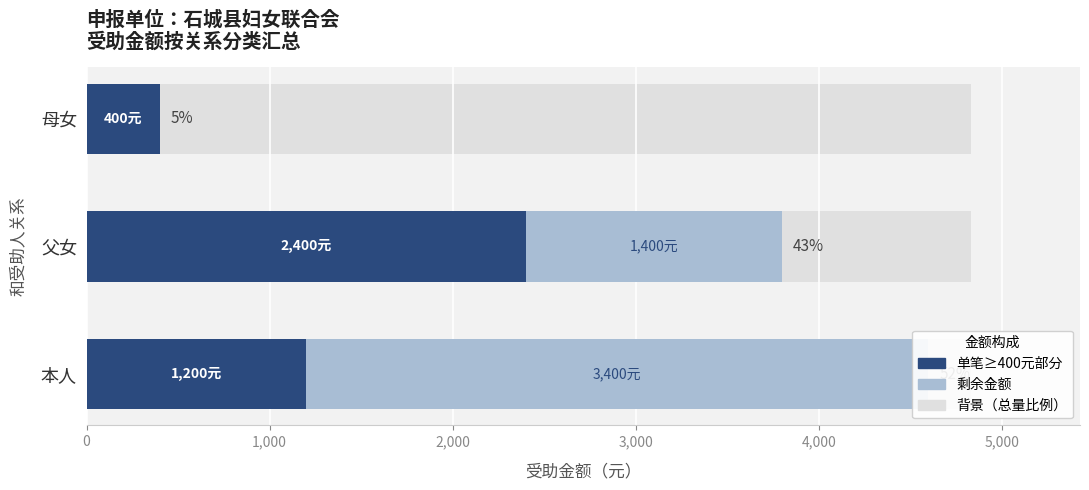

Which series changed the most between 本人 and 母女?

剩余金额